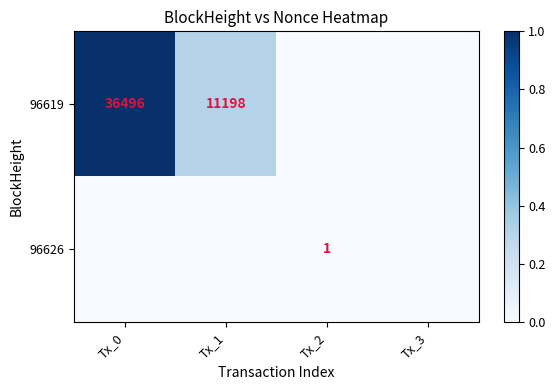

Is it true that 96619 equals 63929 at Tx_0?

False